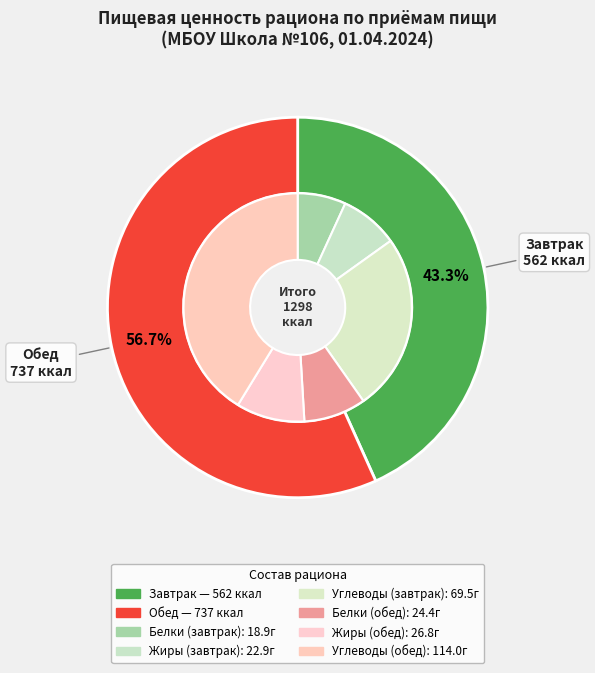

Combined, what portion of the pie is Завтрак and Обед?

100.0%